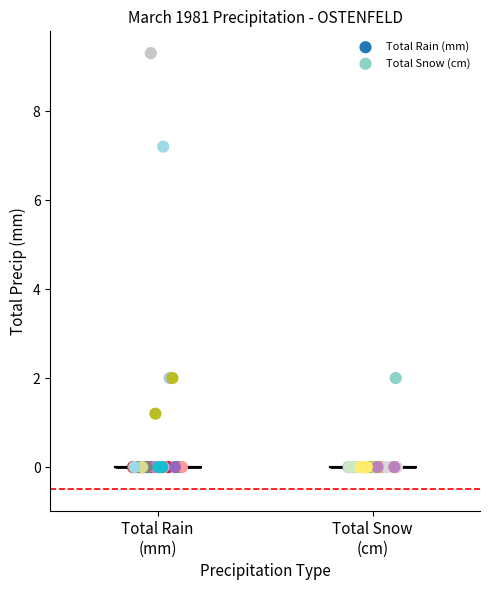

Which series has the widest spread of Y values?

Total Rain (mm)